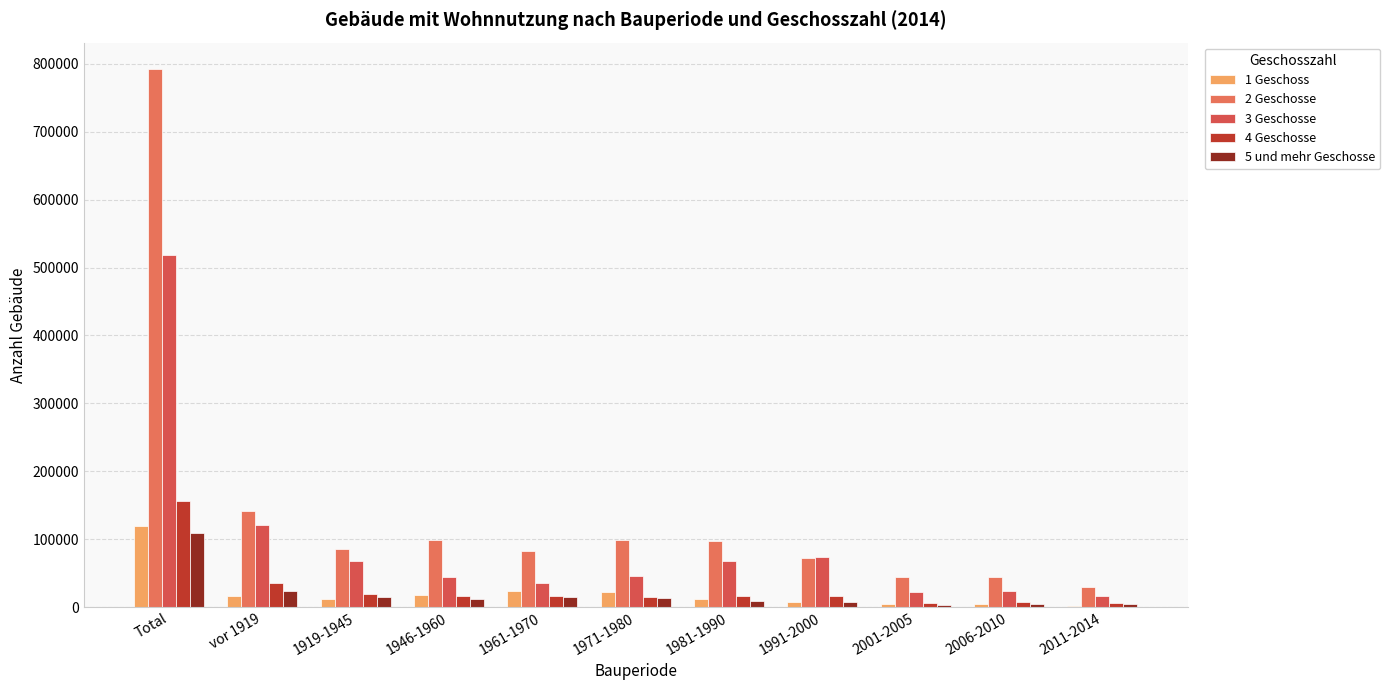

Does the chart contain stacked bars?

No